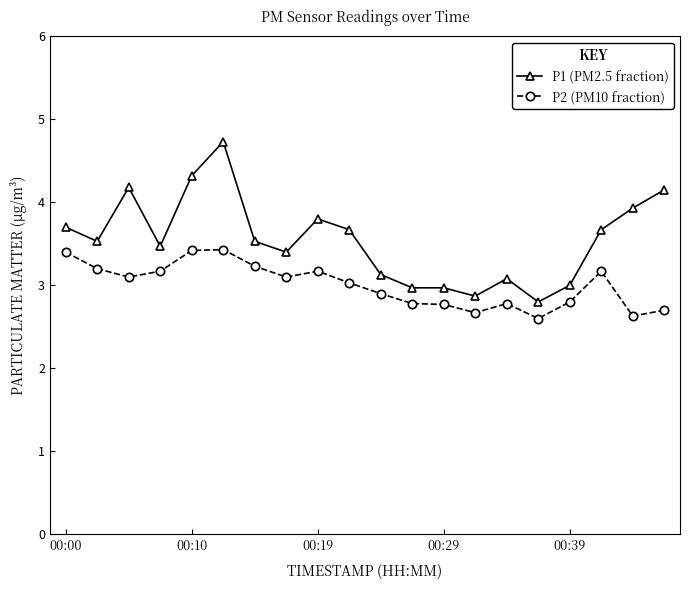

True or false: P1 (PM2.5 fraction) has more than 1 points higher than both neighbors.

True